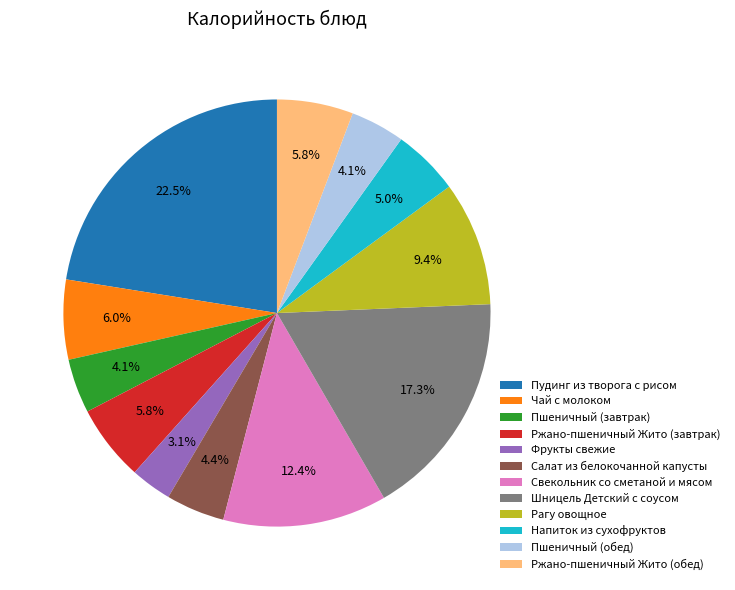

Does Пшеничный (обед) represent more than half of the total?

No